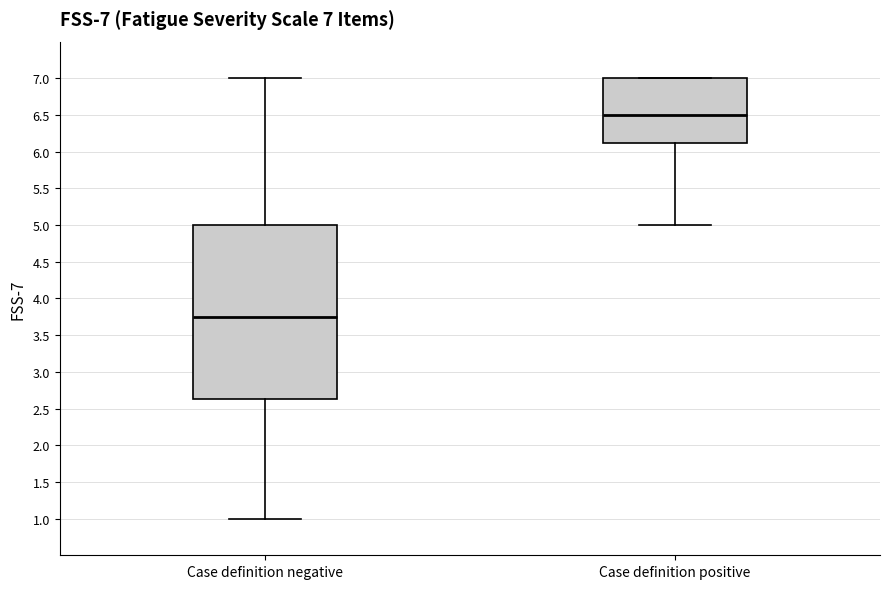

Which box's median line is the lowest?

Case definition negative